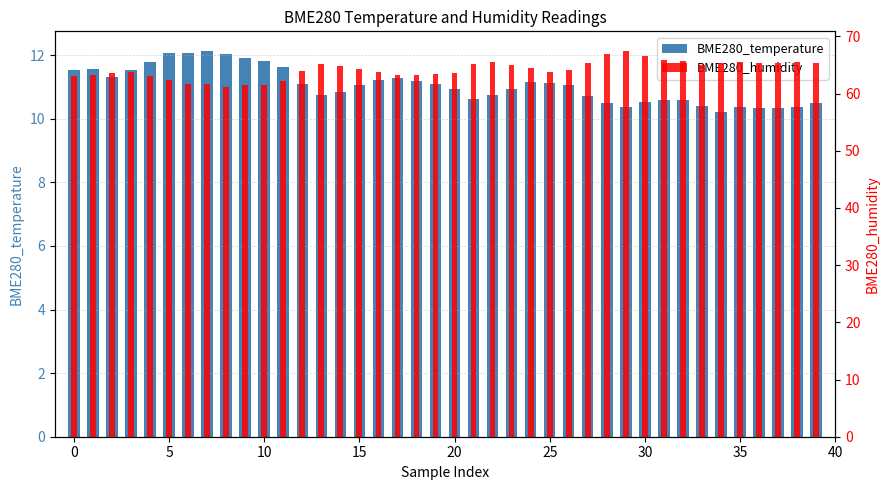

Which label corresponds to the smallest value in the chart?

34